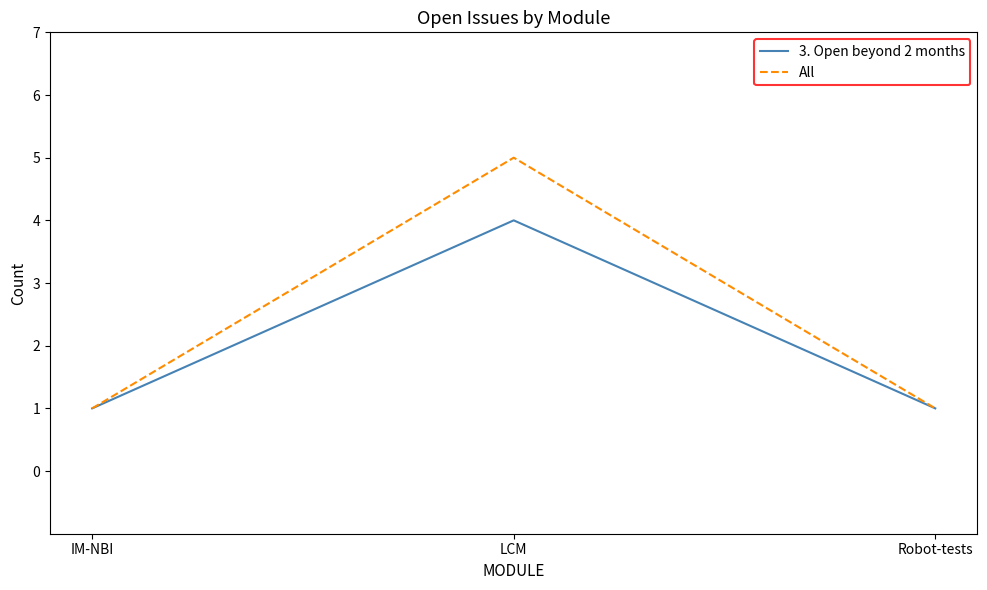

What position from the right is Robot-tests?

1